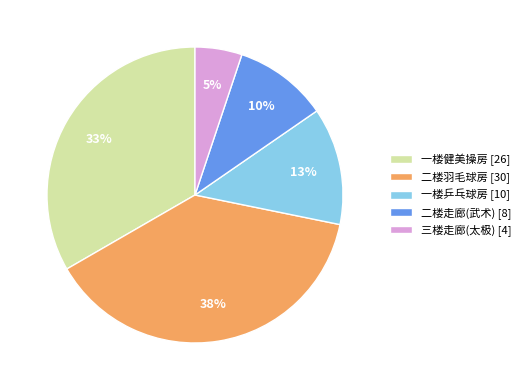

True or false: 二楼羽毛球房 accounts for 38% of the total.

True